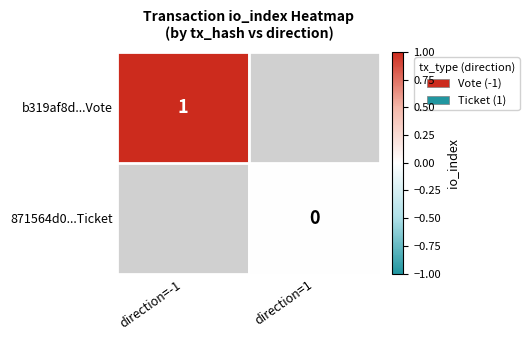

How many data points does each series have?

2